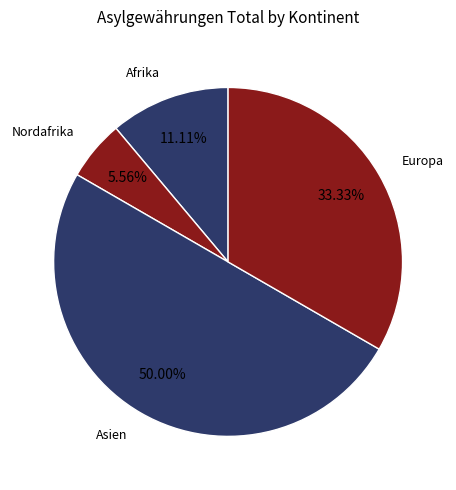

Does Europa represent more than half of the total?

No